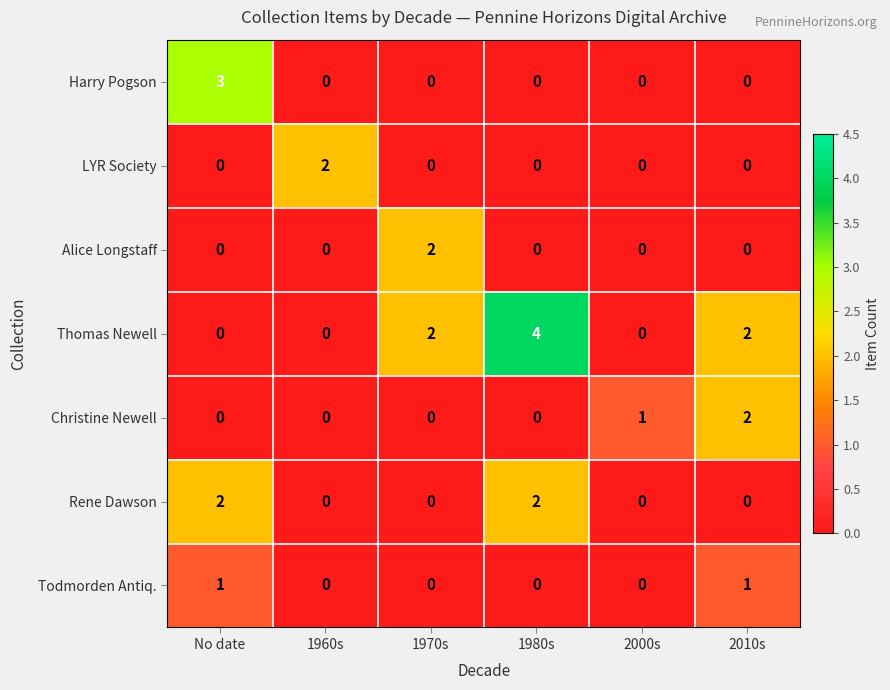

What is the difference between the Thomas Newell values at 2000s and 1980s?

4